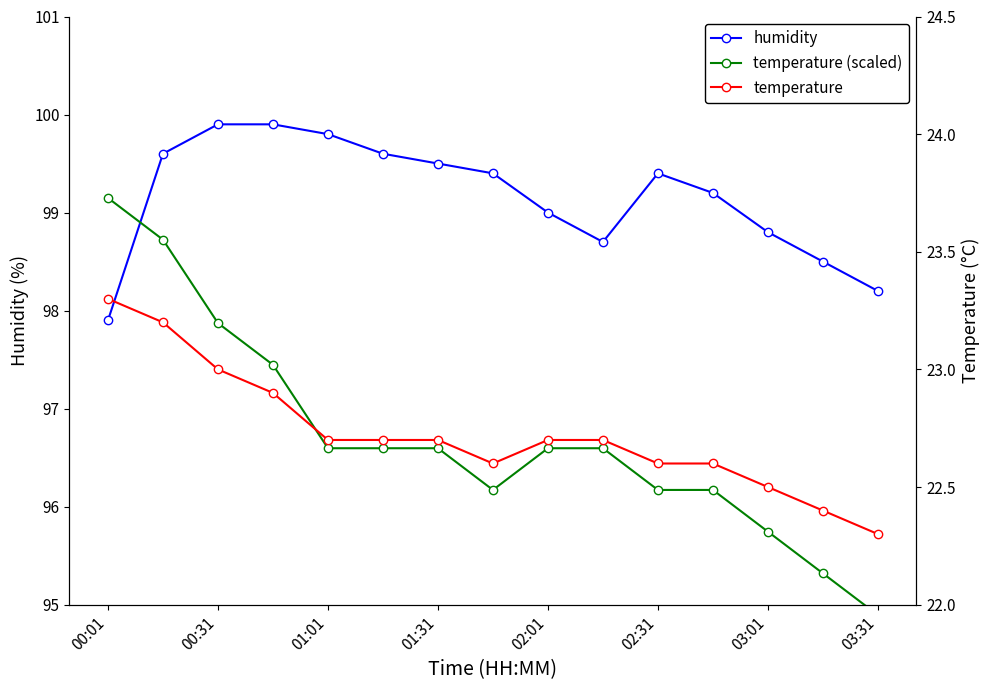

What is the highest value of the humidity series?

99.9